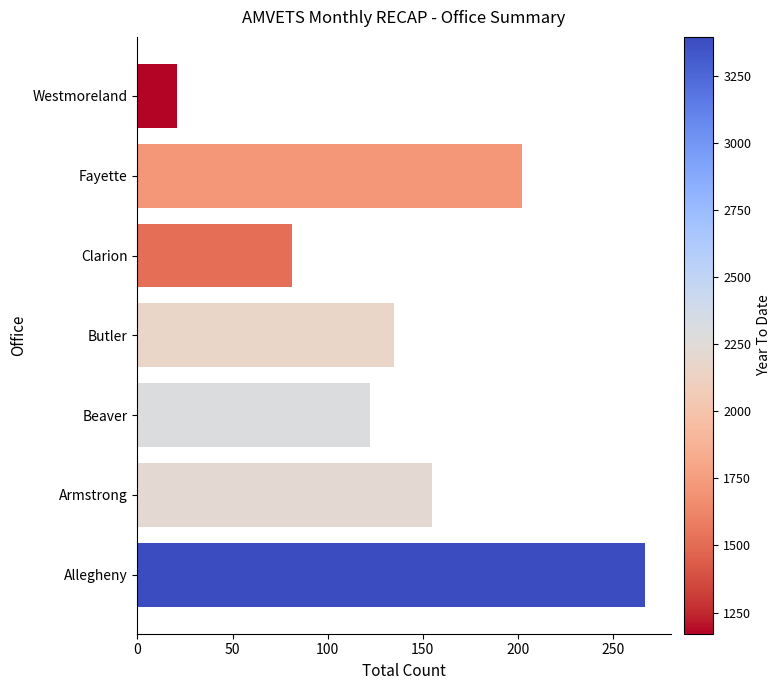

Which has a higher value, Westmoreland or Clarion?

Clarion